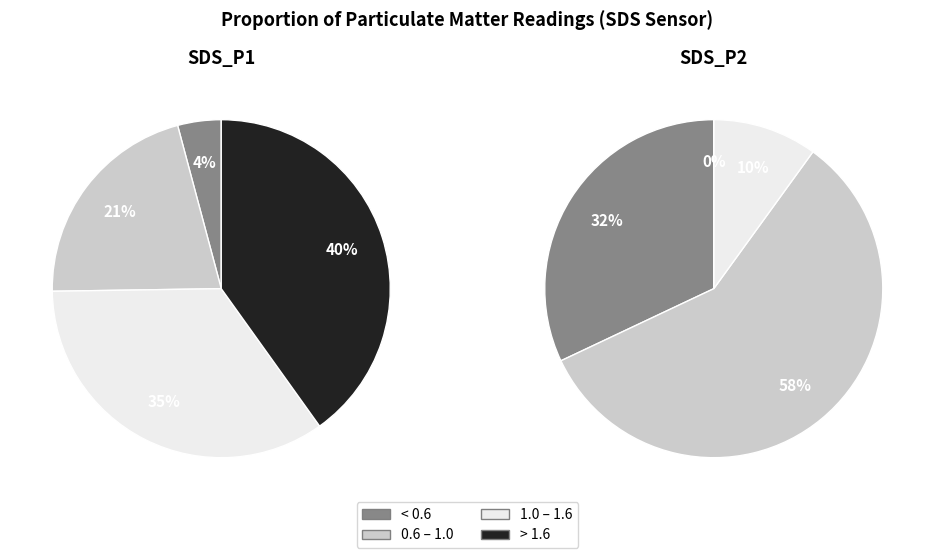

Does any single category account for the majority?

No